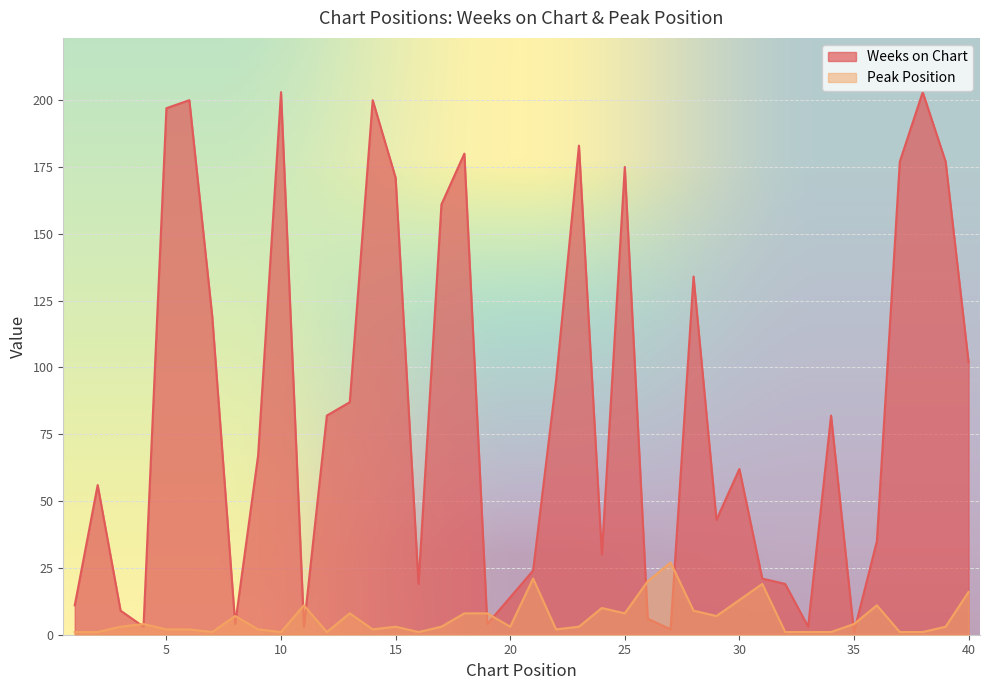

At 26, list the series in order from smallest to largest.

Weeks on Chart, Peak Position